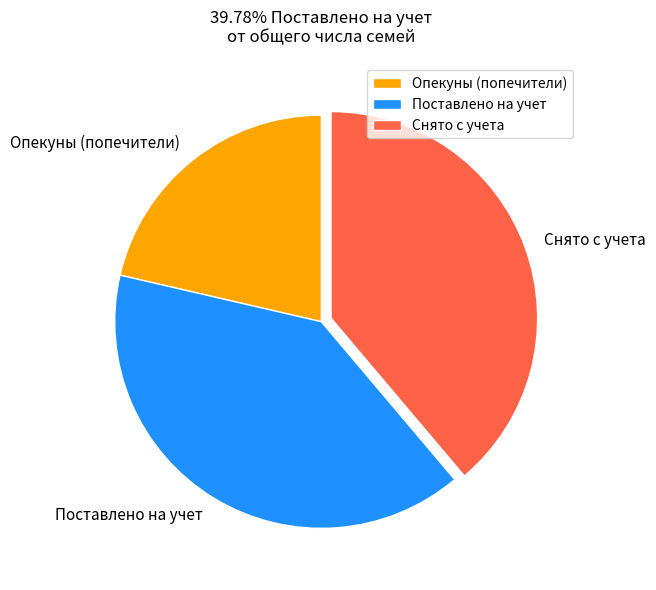

Which category has the smallest portion of the pie?

Опекуны (попечители)